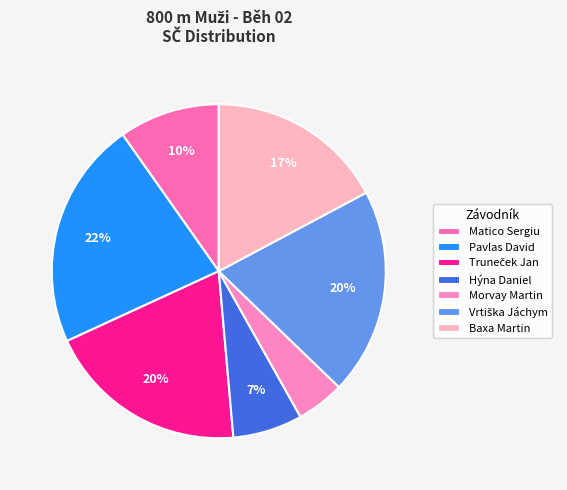

To the nearest percent, what is the average slice percentage?

14%